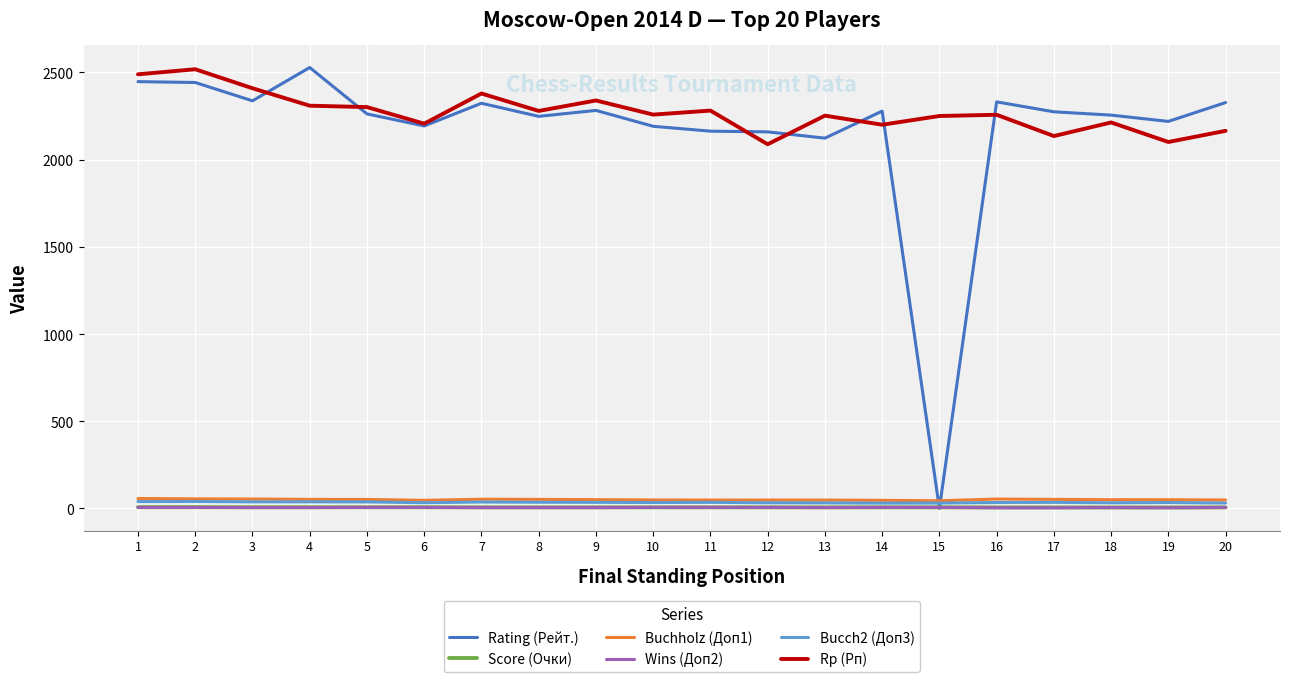

Which series has the largest total across all categories?

Rp (Рп)